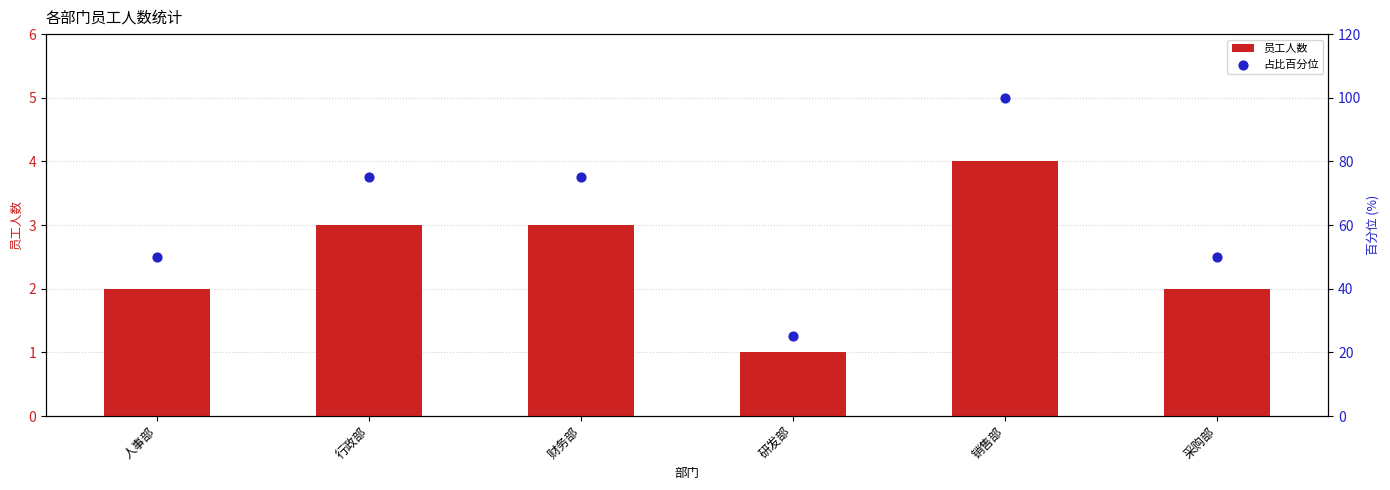

What is the total value across all series at 财务部?

78